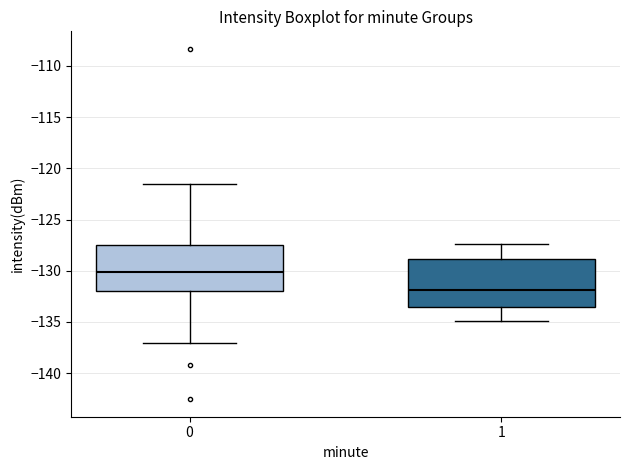

Where does the upper whisker of the box at x = 1 end on the y-axis? The values are not printed on the chart, so give them approximately, as read against the axis.

-127.5